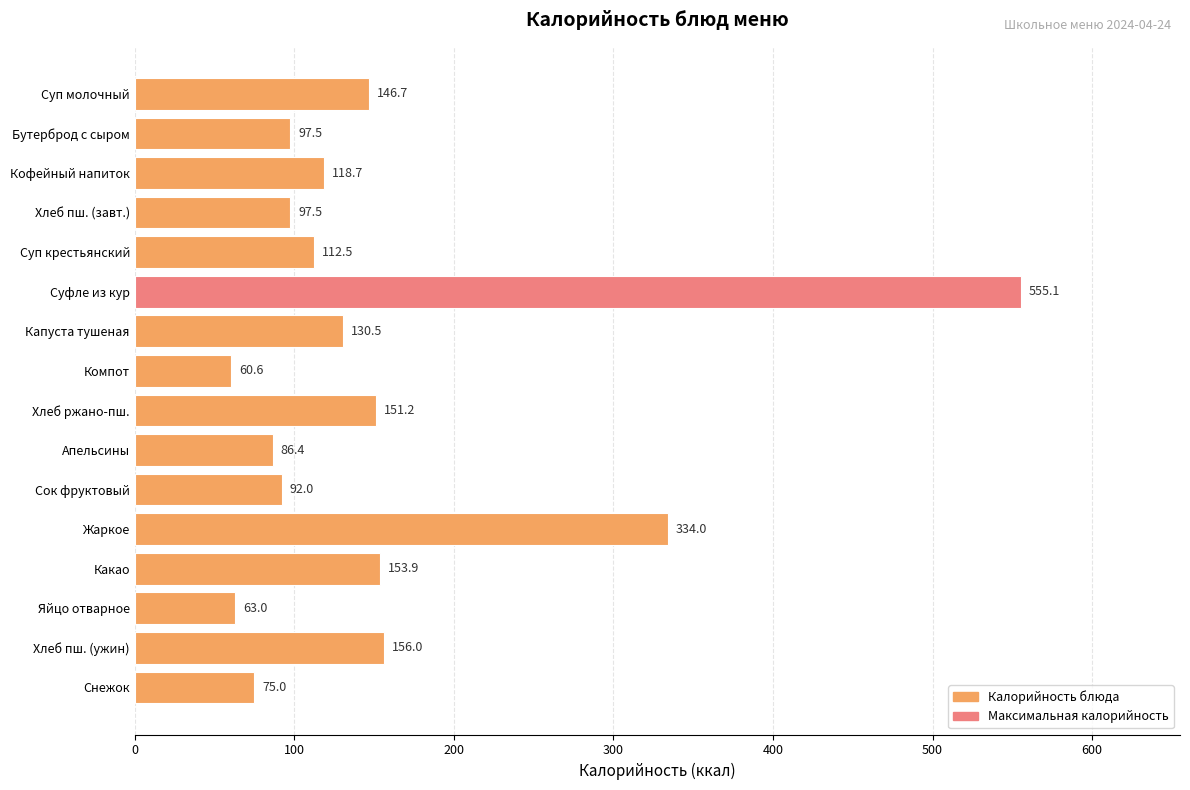

What is the difference between the maximum and second lowest values?

492.1